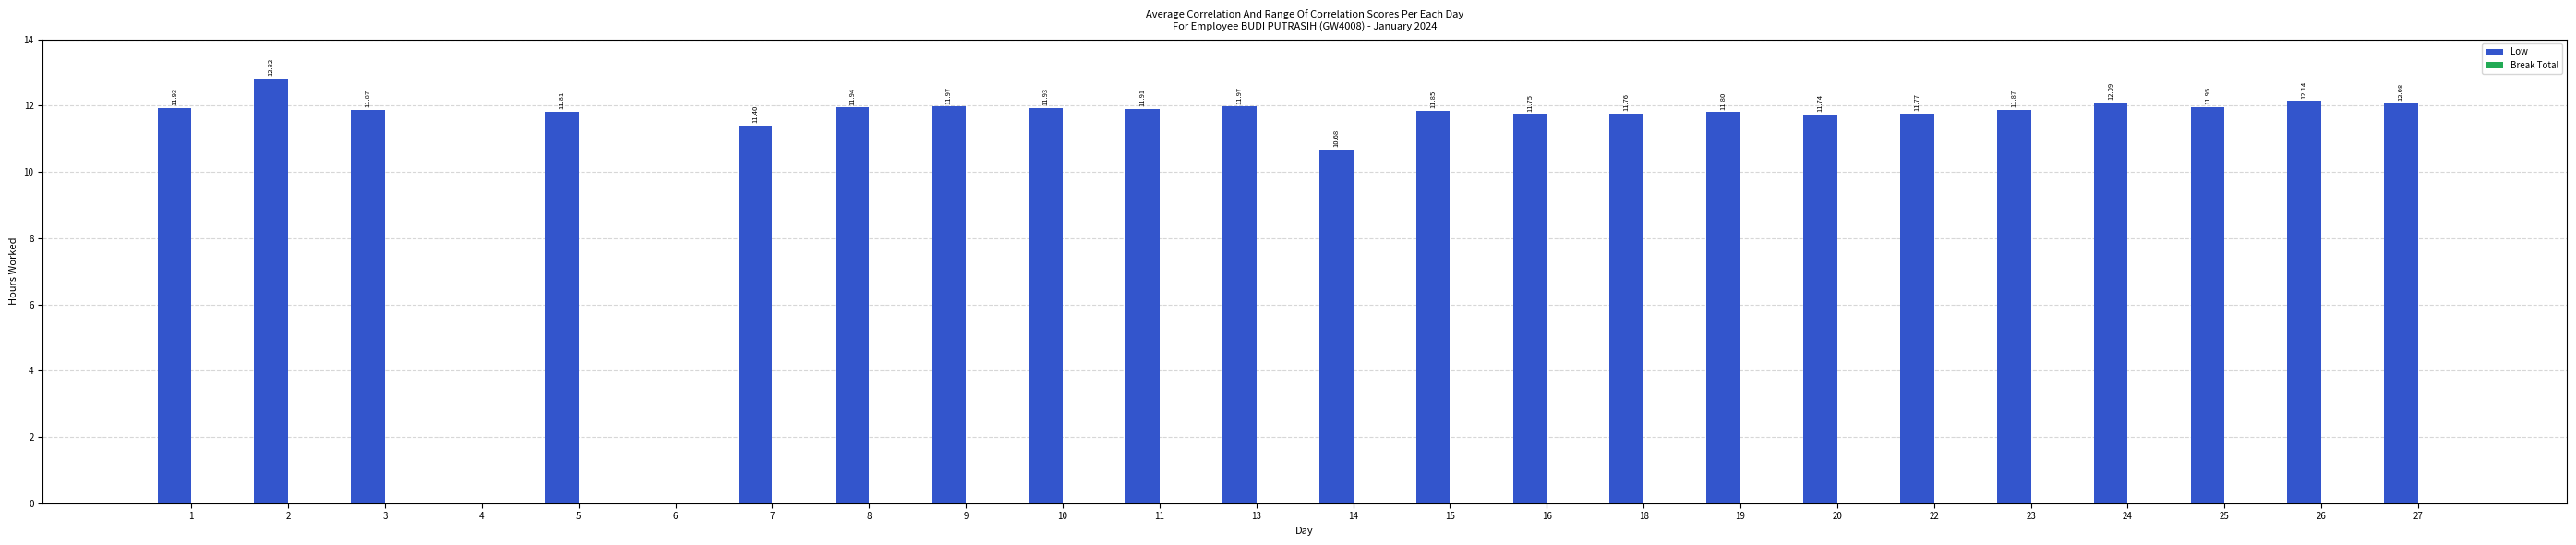

How many data points does each series have?

24